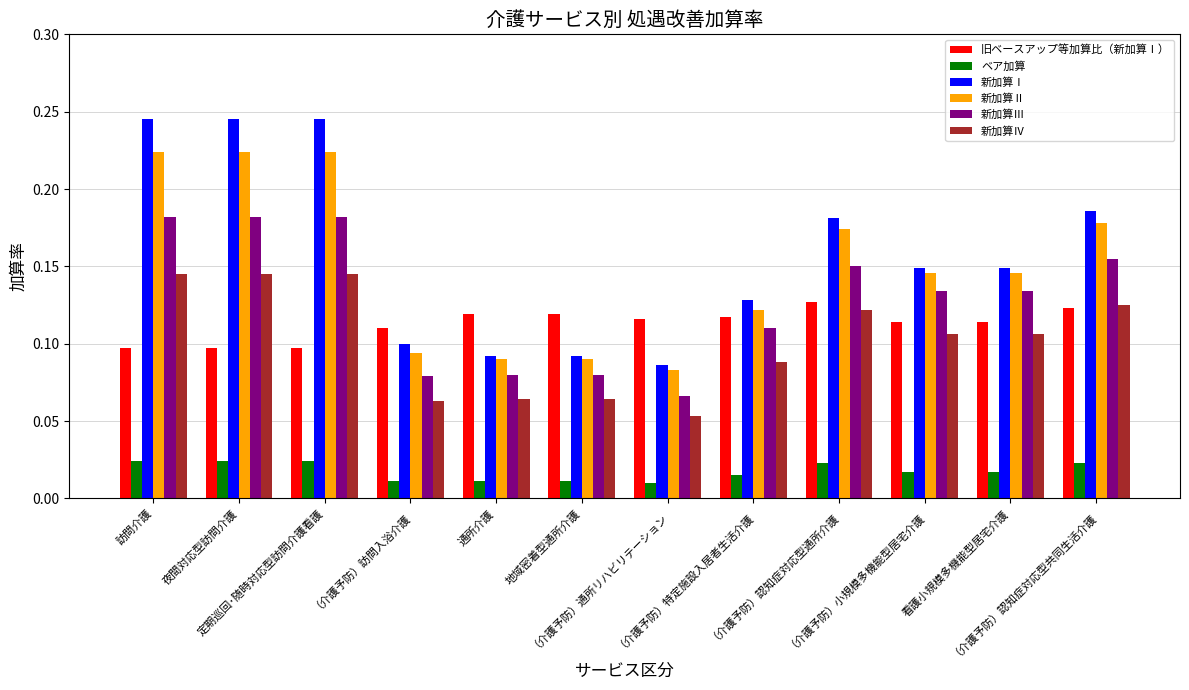

How many 新加算Ⅱ values are between 0 and 1?

12